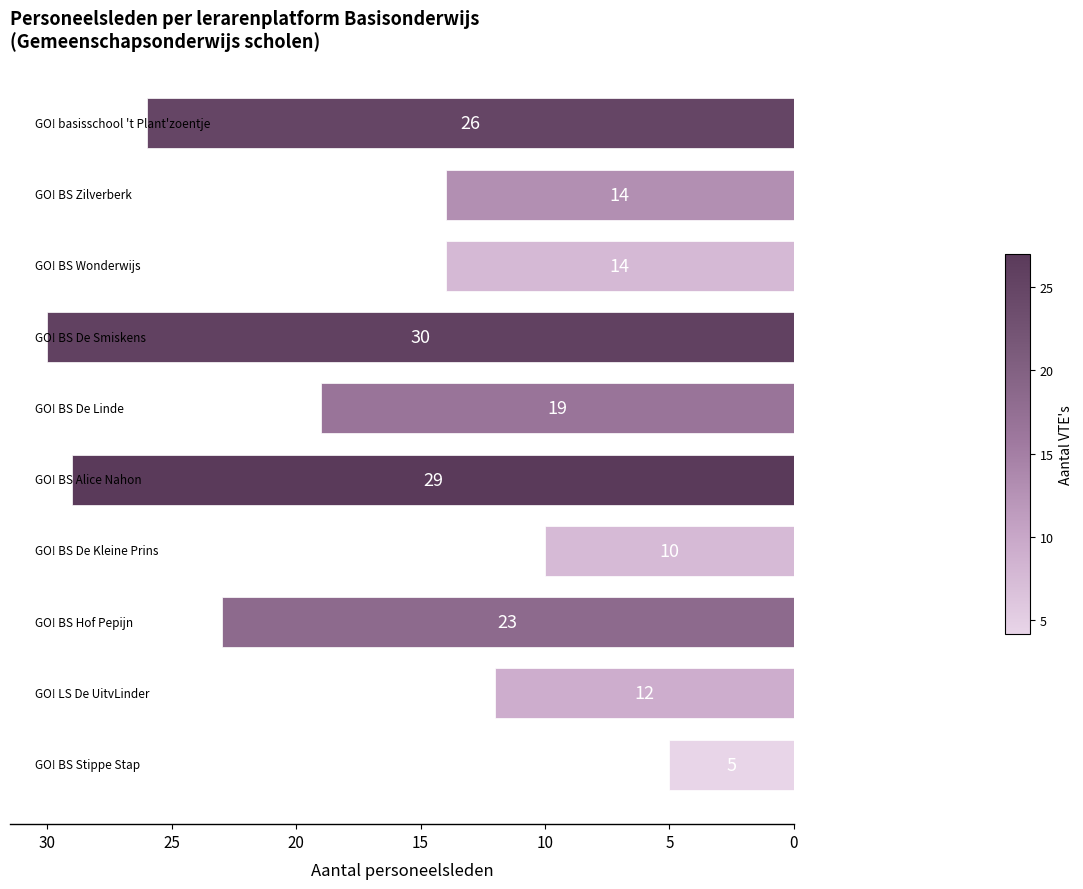

What is the difference between the maximum and minimum values?

25